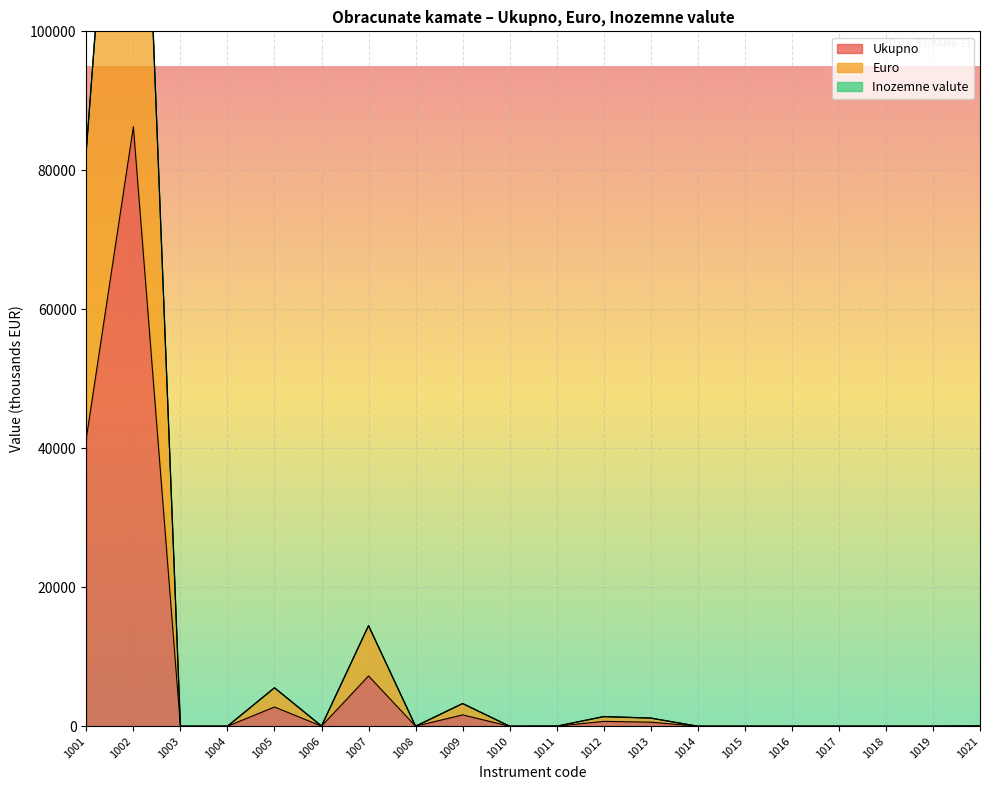

What is the difference between the maximum and minimum values in the Ukupno series?

86277